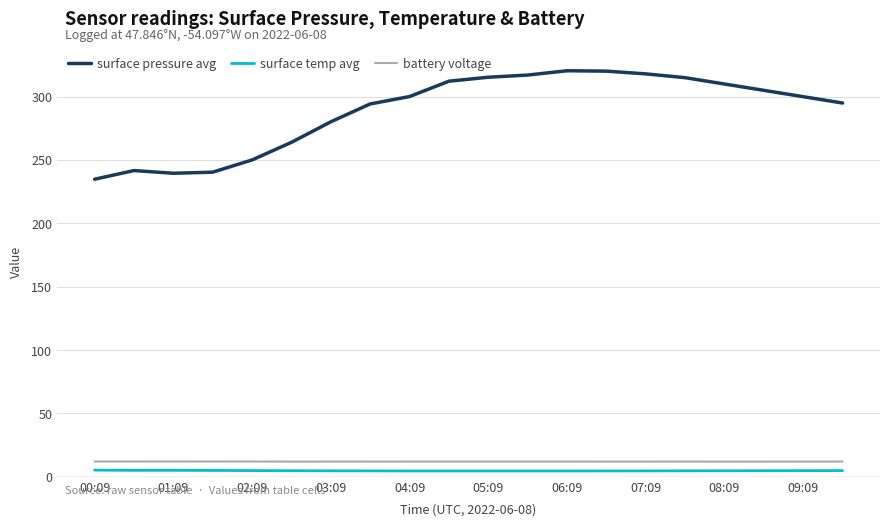

What is the difference between the maximum and minimum values in the surface pressure avg series?

85.6